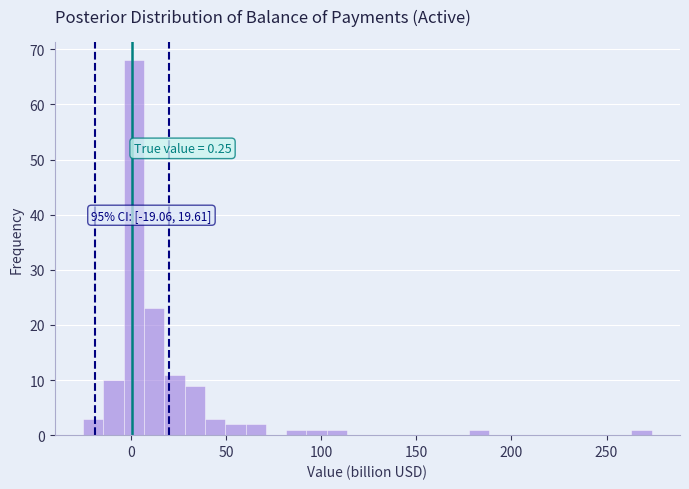

Read against the x-axis, roughly where is the centre of the tallest bar?

0